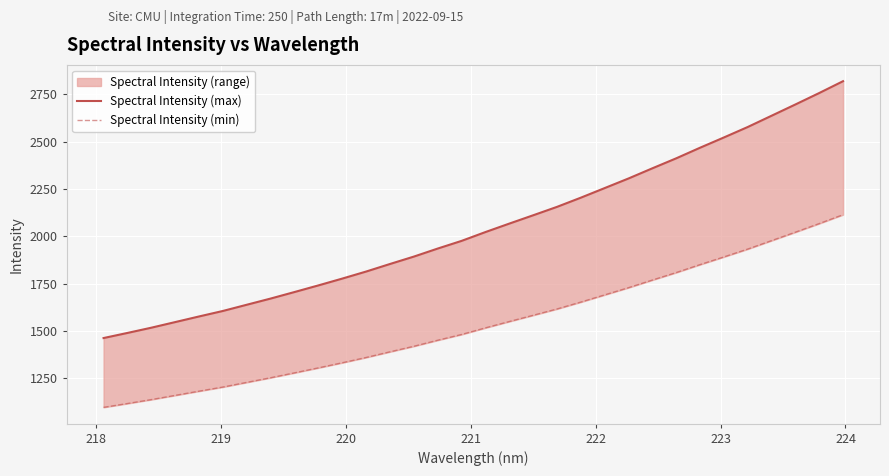

What is the average value of the Spectral Intensity (min) series?

1537.2